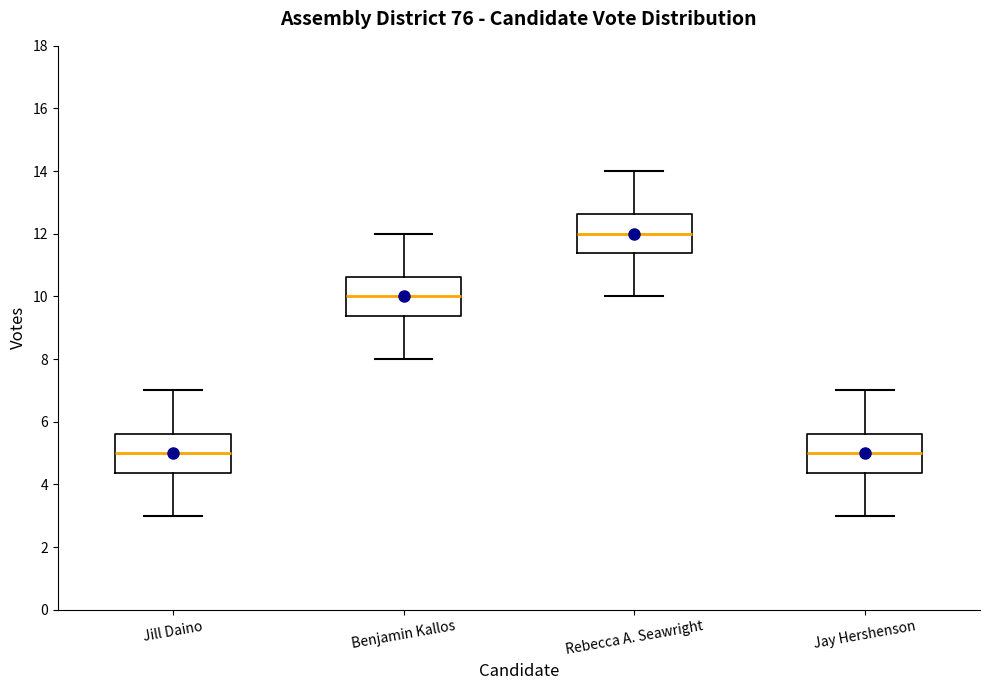

Reading left to right, transcribe this box plot: for each box, give where its median line is, the range the box spans, and where its two whiskers end, as read against the y-axis. The values are not printed on the chart, so give them approximately, as read against the axis.

Jill Daino: median 5.0, box 4.4 to 5.6, whiskers 3.0 to 7.0
Benjamin Kallos: median 10.0, box 9.4 to 10.6, whiskers 8.0 to 12.0
Rebecca A. Seawright: median 12.0, box 11.4 to 12.6, whiskers 10.0 to 14.0
Jay Hershenson: median 5.0, box 4.4 to 5.6, whiskers 3.0 to 7.0